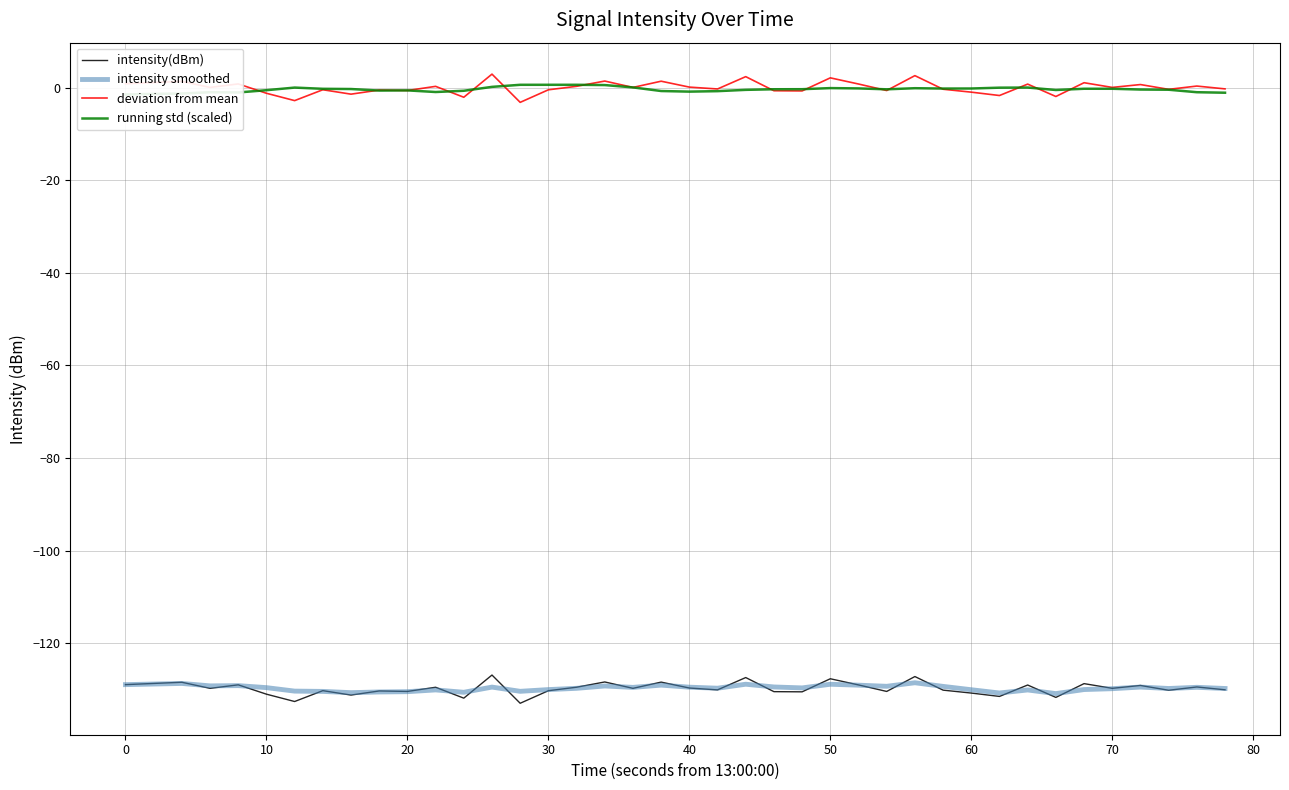

Reading left to right, list all the values displayed in this chart.

intensity(dBm): -128.9	-128.7	-128.4	-129.7	-129.0	-131.0	-132.6	-130.2	-131.2	-130.3	-130.4	-129.5	-131.9	-126.9	-133.0	-130.3	-129.5	-128.4	-129.7	-128.4	-129.7	-130.1	-127.4	-130.5	-130.5	-127.7	-129.0	-130.4	-127.2	-130.1	-130.8	-131.5	-129.0	-131.7	-128.7	-129.7	-129.1	-130.2	-129.5	-130.1
intensity smoothed: -128.9	-128.8	-128.7	-129.2	-129.2	-129.6	-130.3	-130.4	-130.7	-130.5	-130.5	-130.1	-130.6	-129.5	-130.4	-130.0	-129.7	-129.2	-129.5	-129.1	-129.5	-129.7	-128.9	-129.5	-129.7	-128.9	-129.1	-129.3	-128.5	-129.3	-130.0	-130.8	-130.1	-130.9	-130.0	-129.8	-129.5	-129.8	-129.5	-129.8
deviation from mean: 0.8	1.1	1.3	0.0	0.8	-1.2	-2.8	-0.5	-1.4	-0.5	-0.6	0.3	-2.1	2.9	-3.2	-0.5	0.3	1.4	0.0	1.4	0.1	-0.3	2.4	-0.7	-0.7	2.1	0.8	-0.6	2.6	-0.4	-1.0	-1.7	0.7	-1.9	1.0	0.0	0.6	-0.4	0.3	-0.3
running std (scaled): -1.5	-1.4	-1.3	-1.0	-1.1	-0.6	-0.0	-0.3	-0.3	-0.7	-0.6	-1.0	-0.7	0.1	0.6	0.6	0.6	0.5	0.0	-0.7	-0.9	-0.8	-0.5	-0.4	-0.4	-0.1	-0.2	-0.4	-0.1	-0.2	-0.2	-0.0	-0.0	-0.5	-0.3	-0.3	-0.4	-0.5	-1.0	-1.1